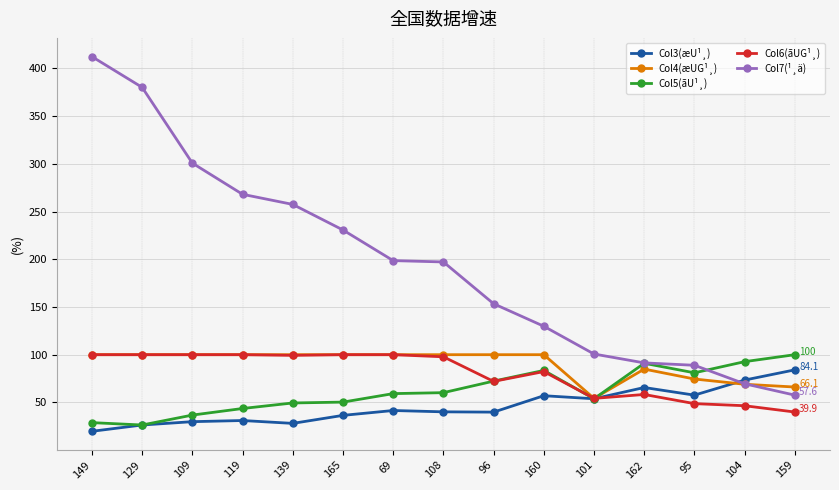

True or false: Col6(ãUG¹¸) has a value of 141.4 at 129.

False